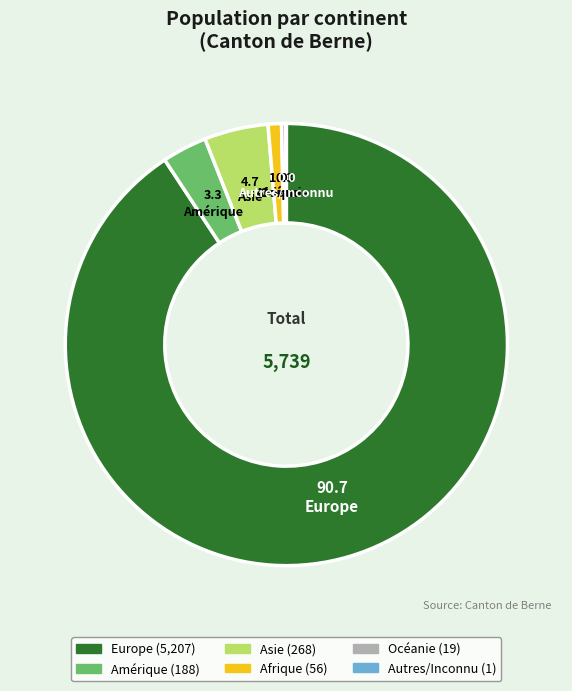

Which slice is the largest?

Europe